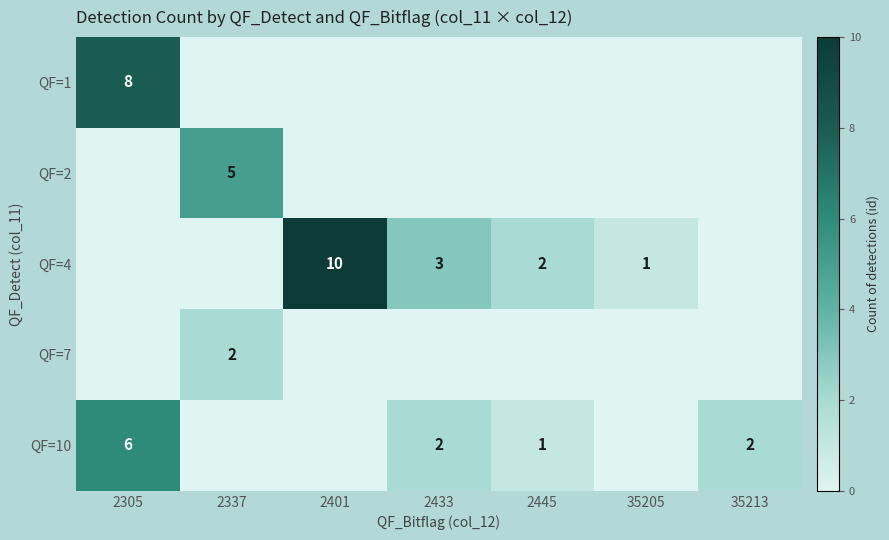

The QF=7 series shows 1 at 2337. True or false?

False